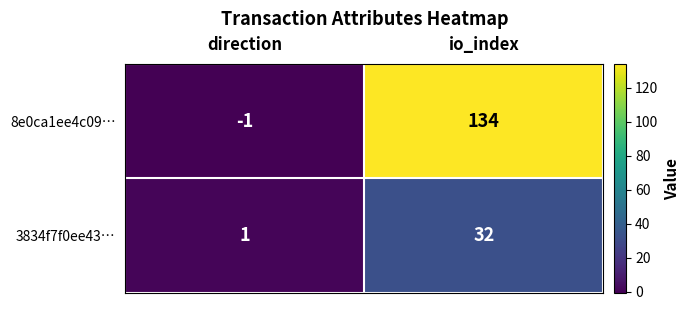

The value of 3834f7f0ee43… at io_index is 12. True or false?

False